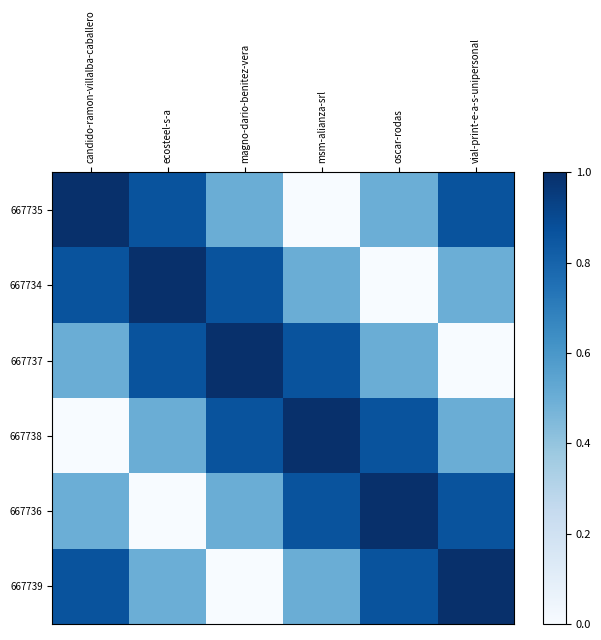

Which series changed the most between msm-alianza-srl and oscar-rodas?

667734